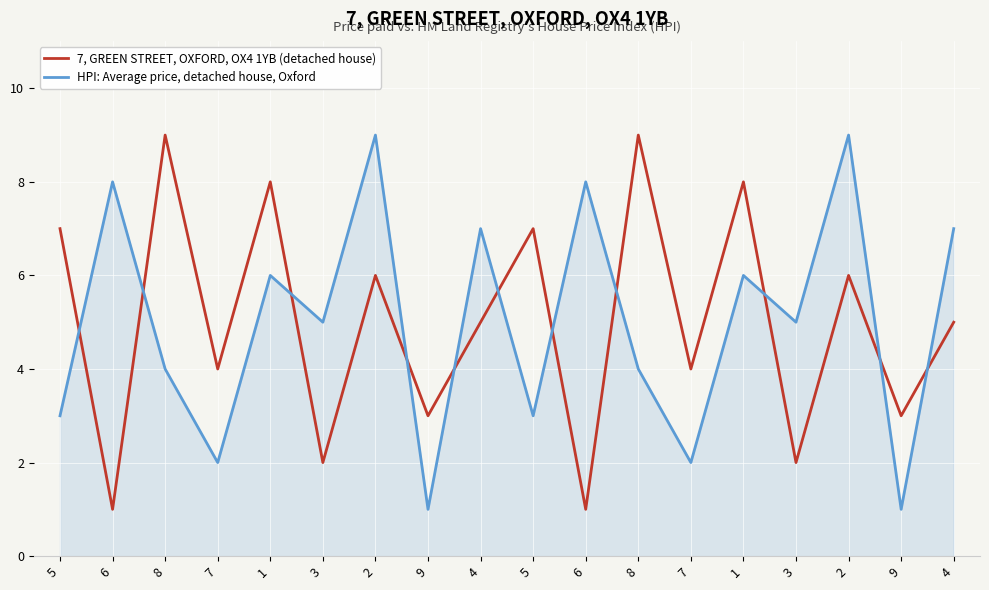

Count the HPI: Average price, detached house, Oxford values in the range 3 to 7.

10